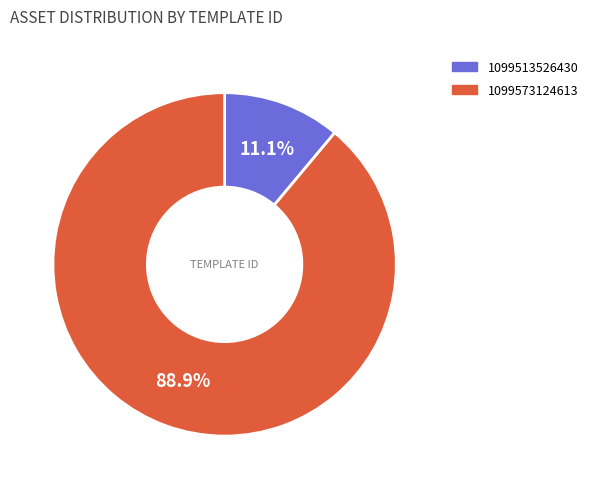

Count the number of slices in the pie.

2